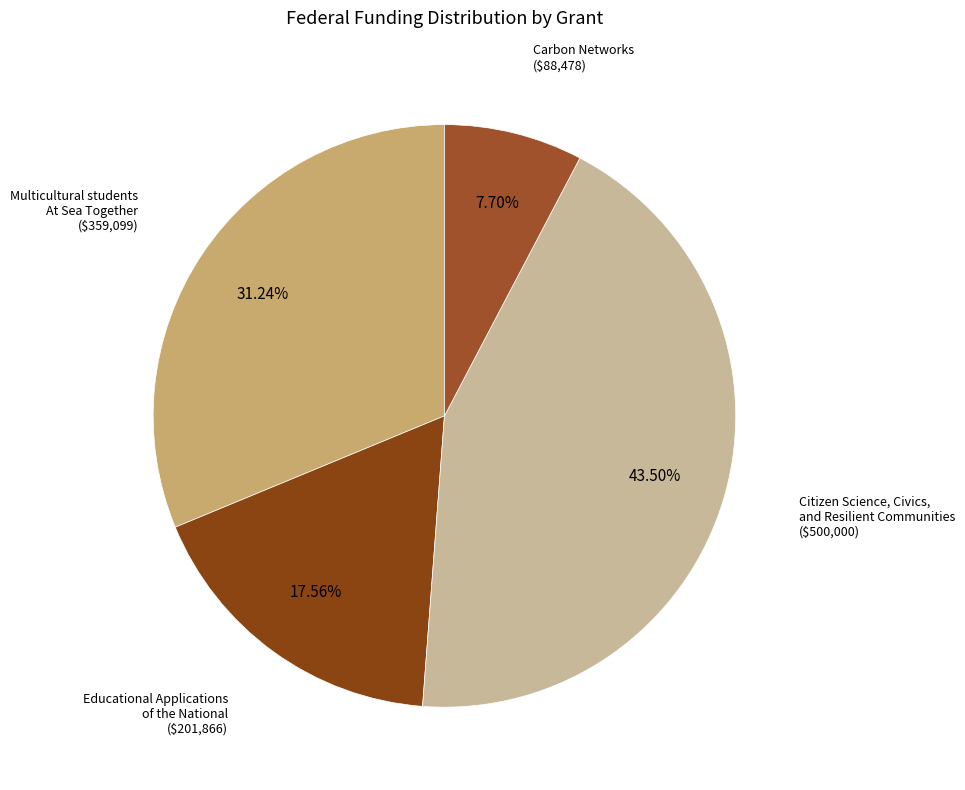

How many segments does this pie chart have?

4